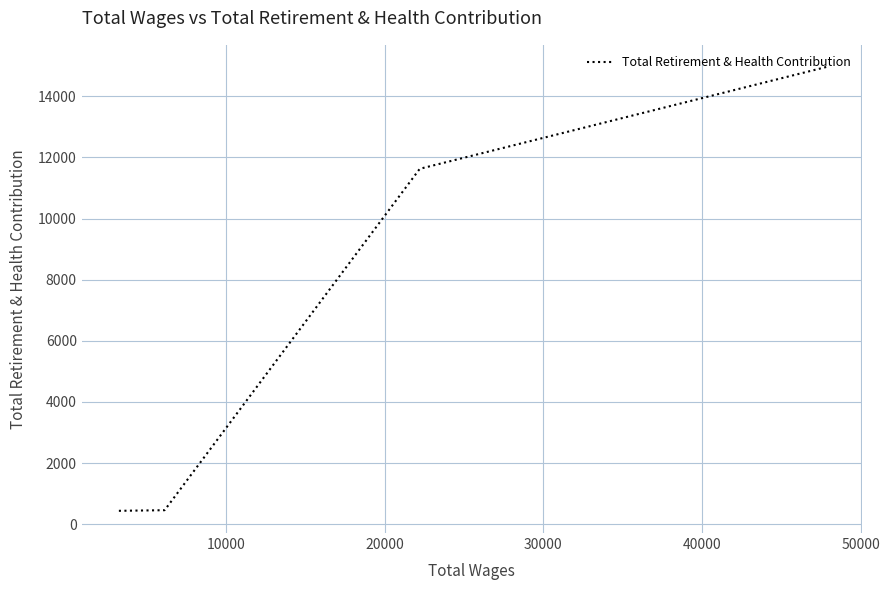

How many distinct data groups are displayed?

1